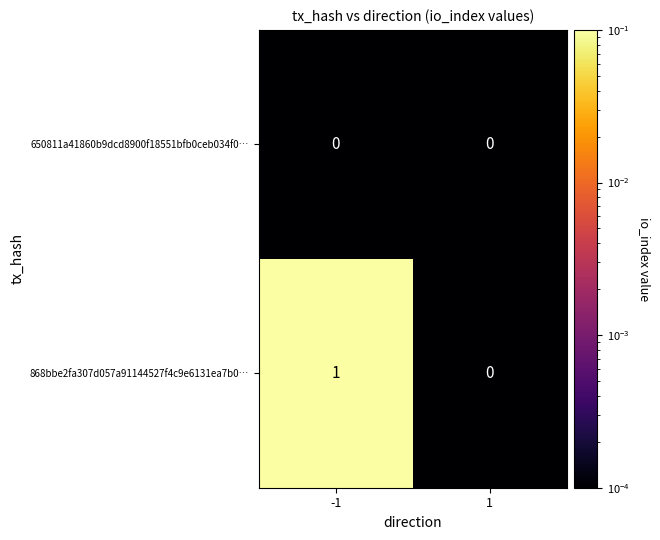

Which series has the largest total across all categories?

868bbe2fa307d057a91144527f4c9e6131ea7b0…